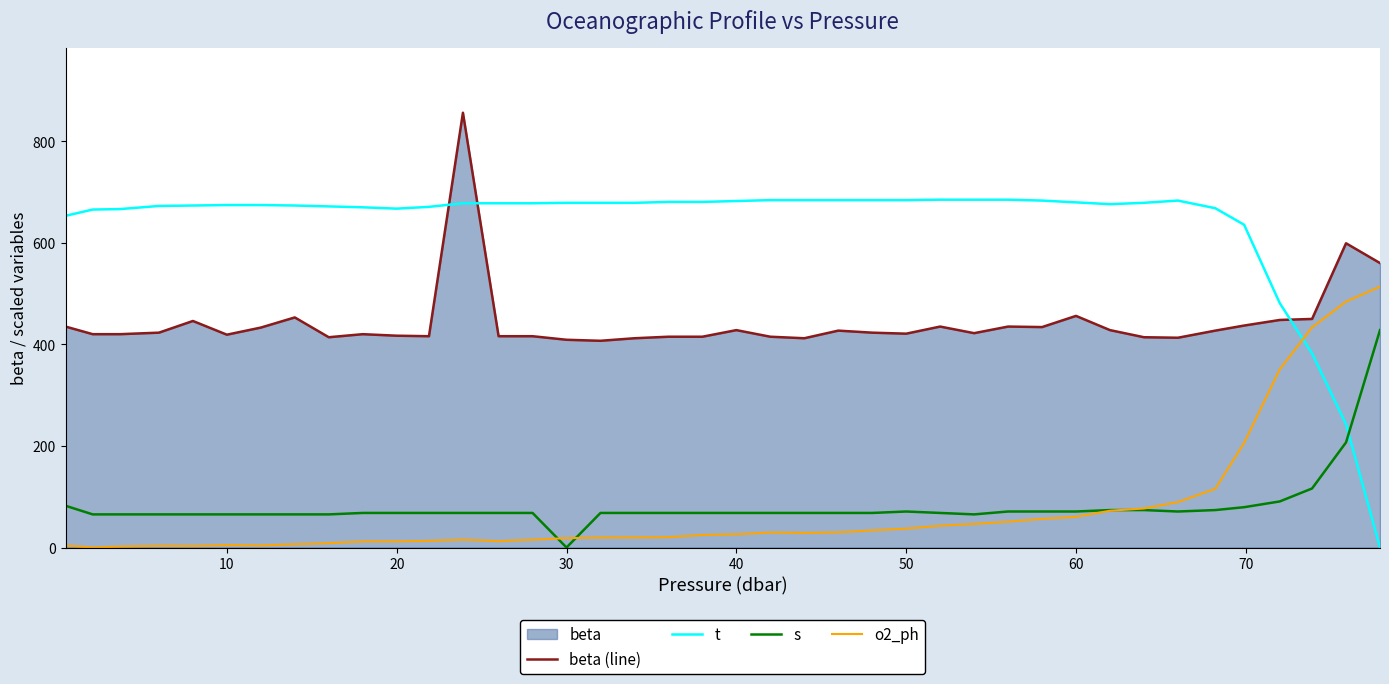

Reading left to right, extract all data points from this chart.

beta (line): 435.0	420.0	420.0	423.0	446.0	419.0	433.0	453.0	414.0	420.0	417.0	416.0	856.0	416.0	416.0	409.0	407.0	412.0	415.0	415.0	428.0	415.0	412.0	427.0	423.0	421.0	435.0	422.0	435.0	434.0	456.0	428.0	414.0	413.0	427.0	437.0	448.0	450.0	599.0	560.0
t: 653.0	665.4	666.3	672.4	673.3	674.2	674.2	673.3	671.6	669.8	667.2	670.7	677.7	677.7	677.7	678.6	678.6	678.6	680.4	680.4	682.2	683.9	683.9	683.9	683.9	683.9	684.8	684.8	684.8	683.0	679.5	676.0	678.6	683.0	668.0	635.4	480.9	382.1	242.7	0.0
s: 82.2	65.2	65.2	65.2	65.2	65.2	65.2	65.2	65.2	68.0	68.0	68.0	68.0	68.0	68.0	0.0	68.0	68.0	68.0	68.0	68.0	68.0	68.0	68.0	68.0	70.9	68.0	65.2	70.9	70.9	70.9	73.7	73.7	70.9	73.7	79.4	90.7	116.2	206.9	428.0
o2_ph: 4.0	0.0	1.9	3.5	3.1	4.7	4.0	6.4	8.5	12.0	12.0	13.1	15.5	12.4	15.5	18.4	19.7	19.8	20.3	24.7	26.1	29.5	28.7	29.8	33.7	37.1	43.0	46.3	50.8	56.3	60.4	72.4	76.8	89.4	115.6	205.9	350.9	433.5	484.2	513.6